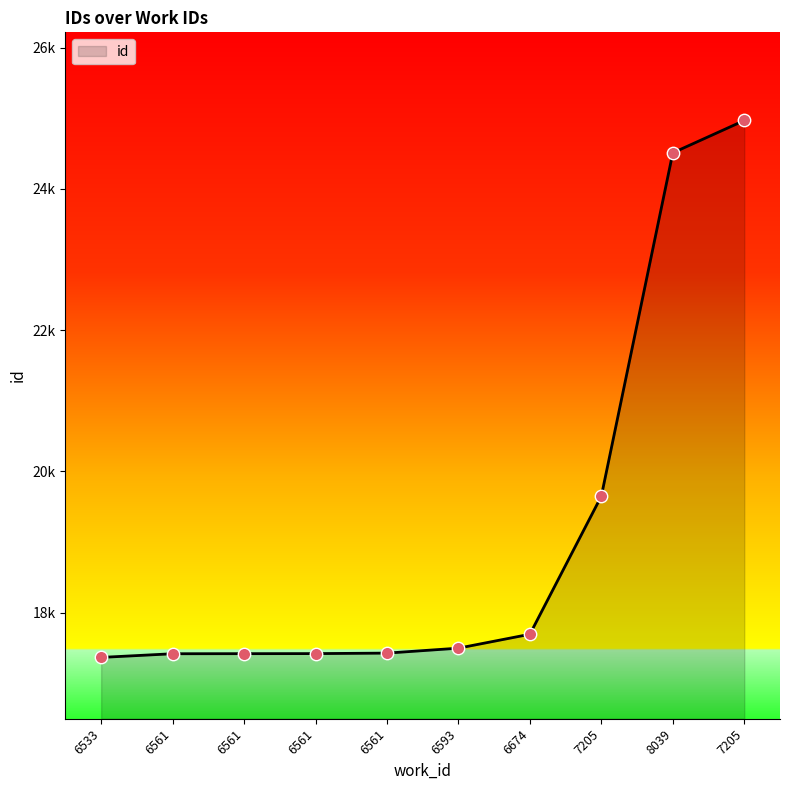

Does the chart have visible grid lines?

No